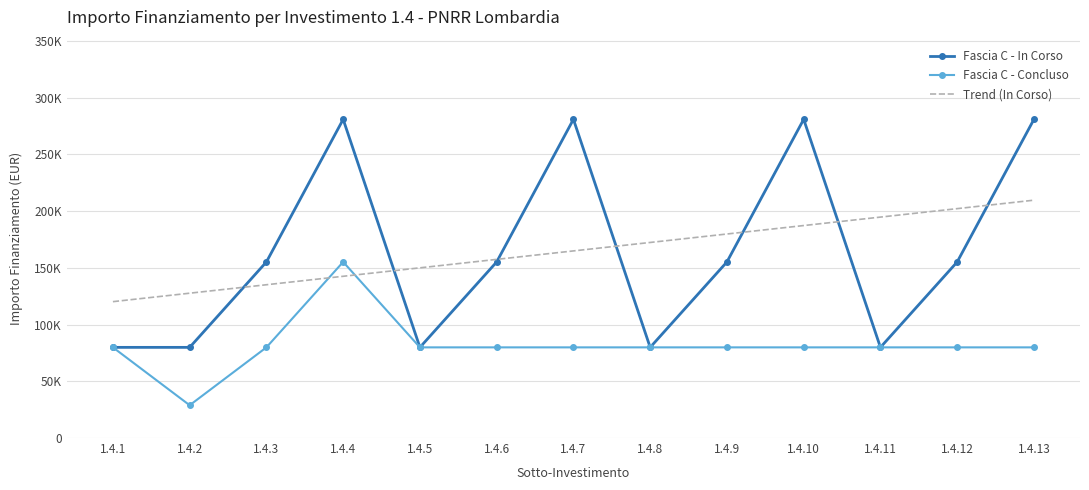

What are all the series names shown in the legend?

Fascia C - In Corso, Fascia C - Concluso, Trend (In Corso)